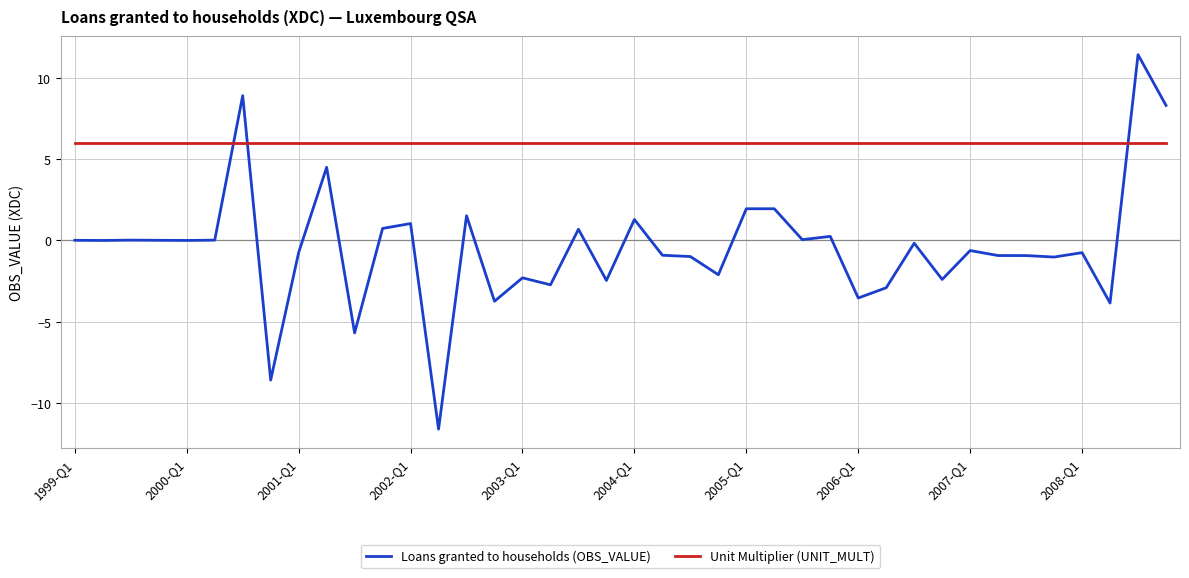

Which series has the largest total across all categories?

Unit Multiplier (UNIT_MULT)